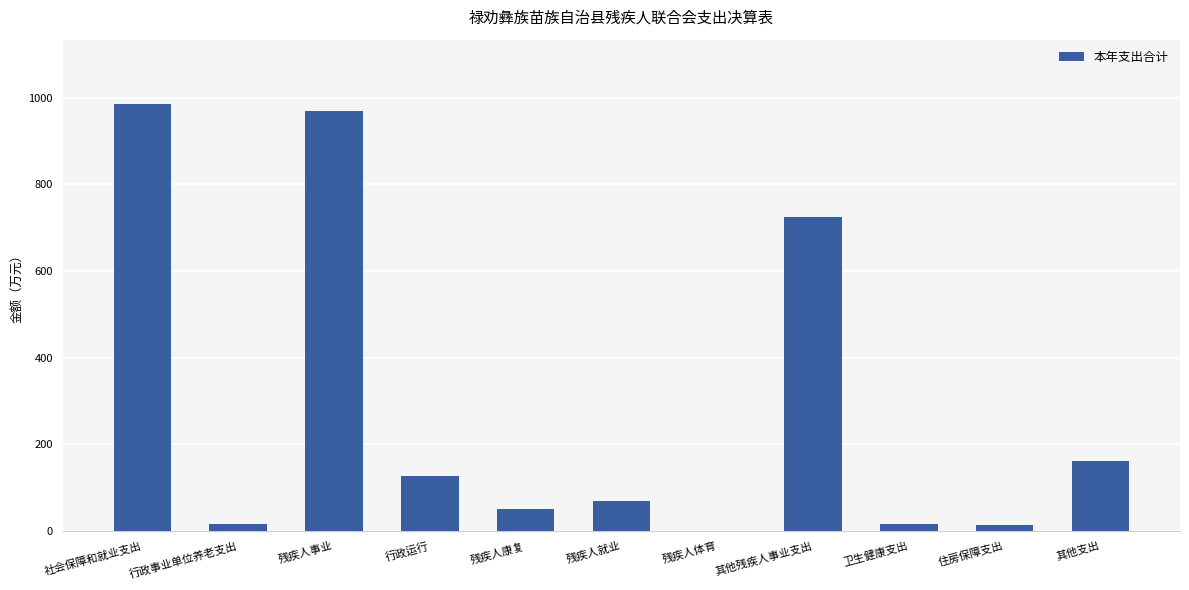

What is the approximate value at 残疾人事业?

969.7